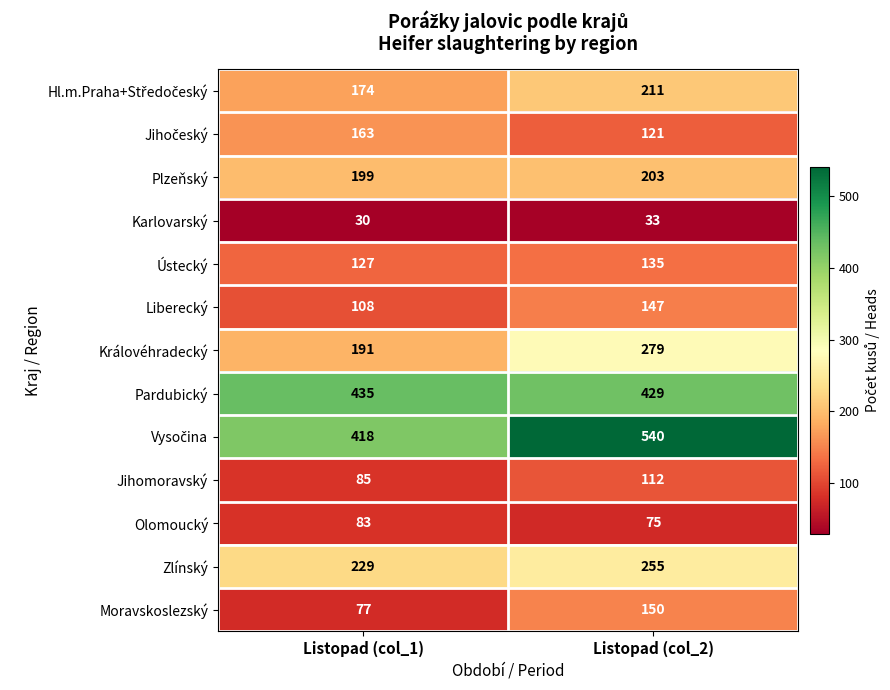

Count the number of categories in the chart.

2